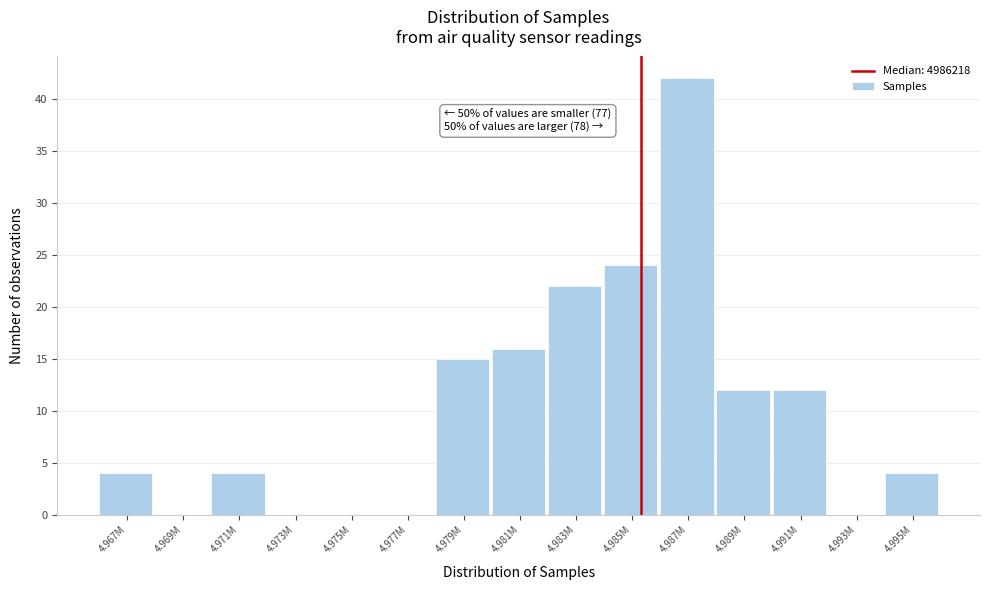

Reading right to left, transcribe all the data shown in this chart.

4.995M=4	4.993M=0	4.991M=12	4.989M=12	4.987M=42	4.985M=24	4.983M=22	4.981M=16	4.979M=15	4.977M=0	4.975M=0	4.973M=0	4.971M=4	4.969M=0	4.967M=4